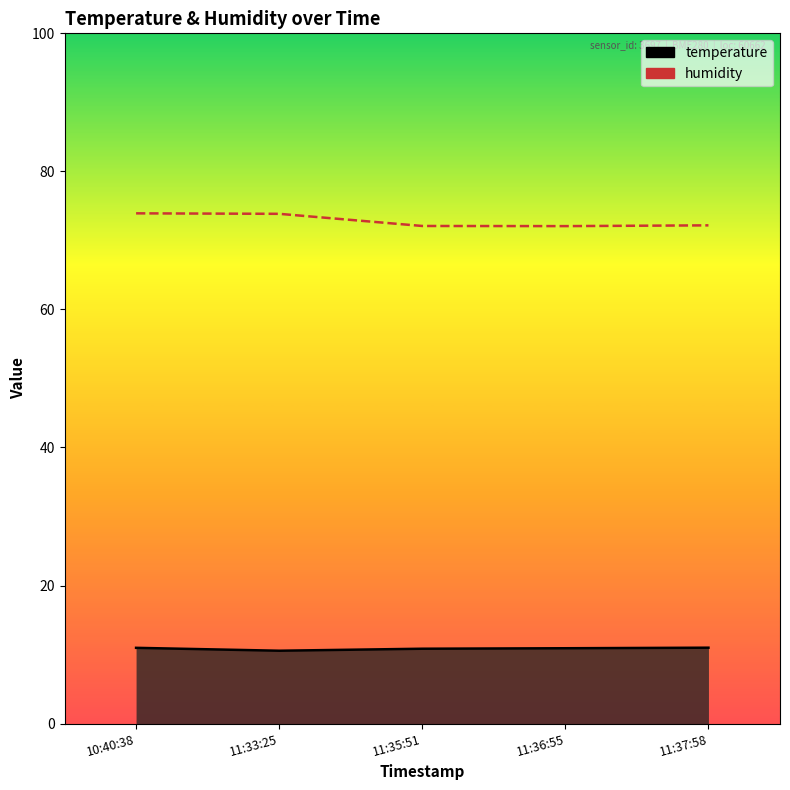

How many categories are shown in the chart?

5